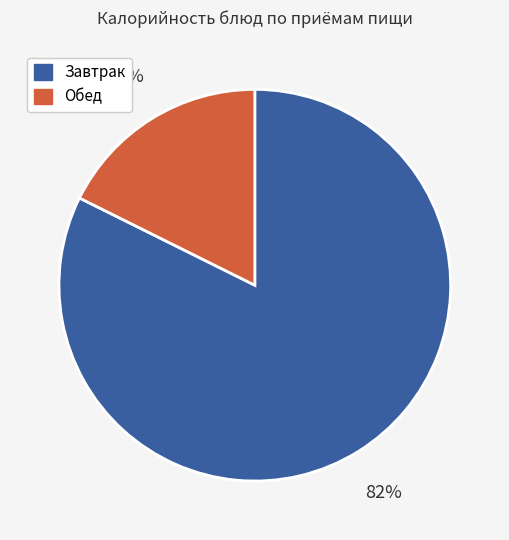

Is there any slice that represents more than half of the pie?

Yes